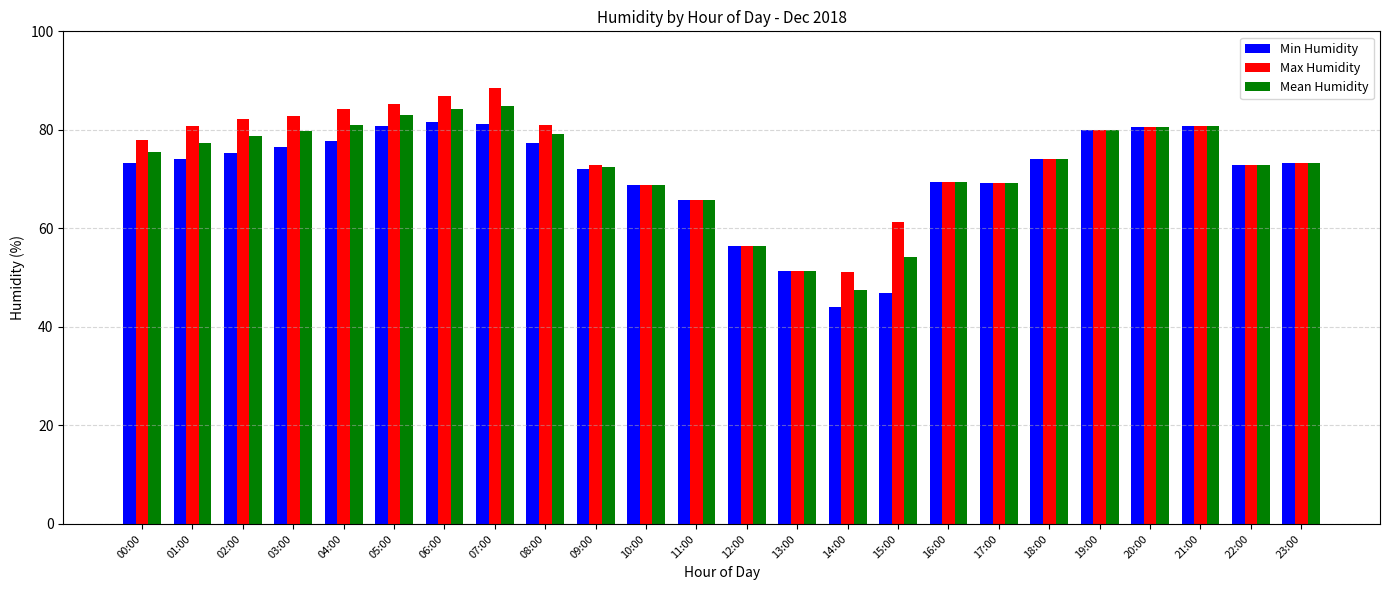

Which series changed the most between 02:00 and 13:00?

Max Humidity